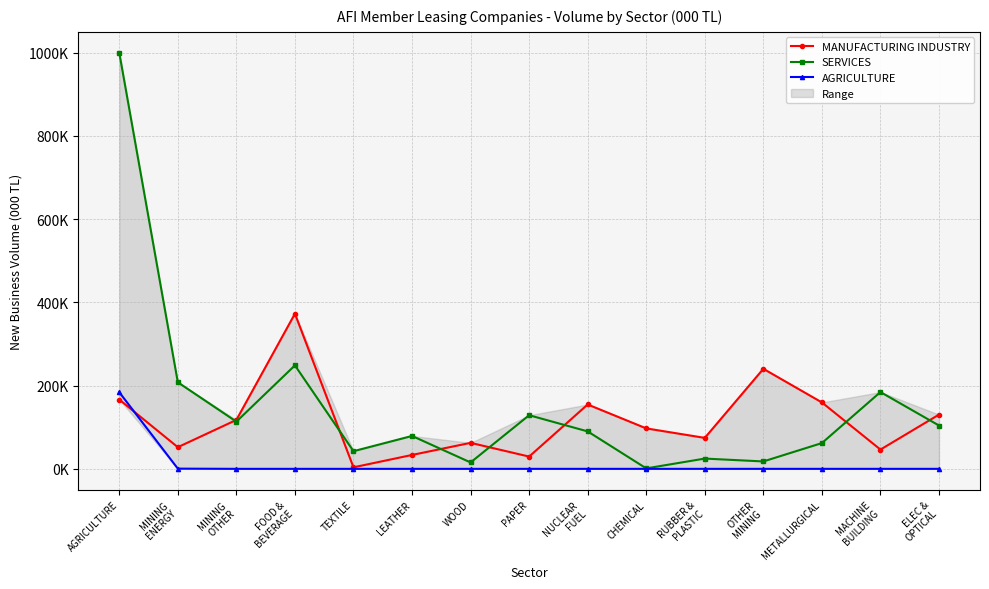

What are all the series names shown in the legend?

MANUFACTURING INDUSTRY, SERVICES, AGRICULTURE